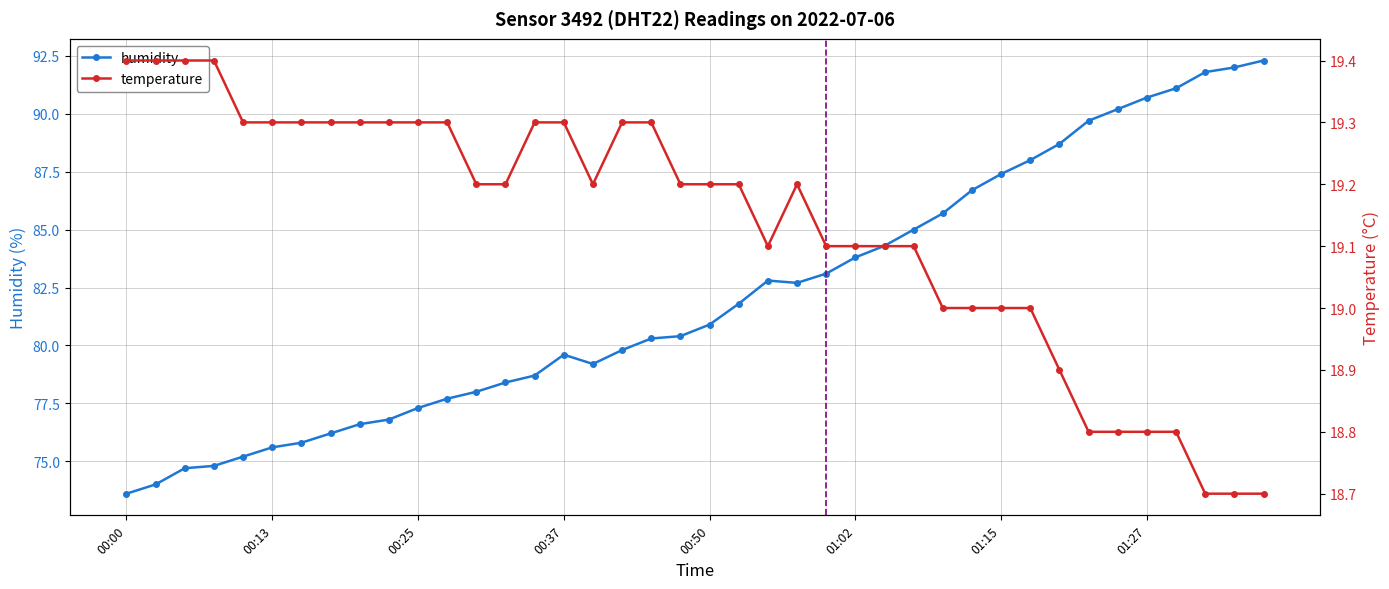

What is the value of the temperature point at the 26th from the left?

19.1